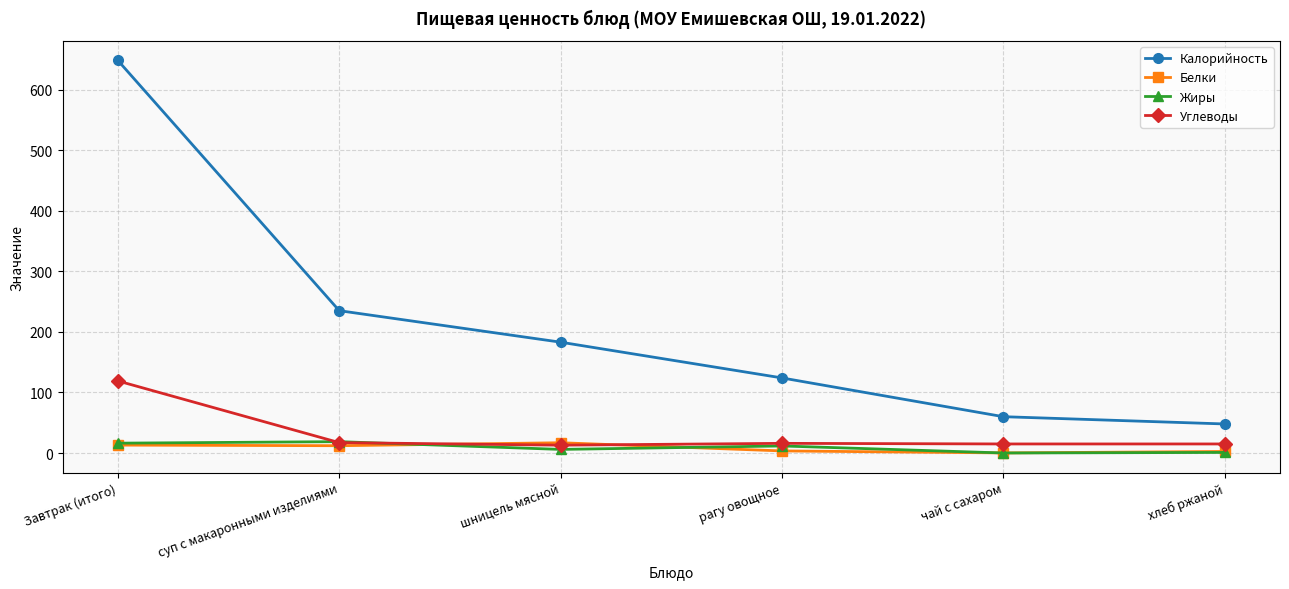

At how many categories does at least one series exceed 635?

1